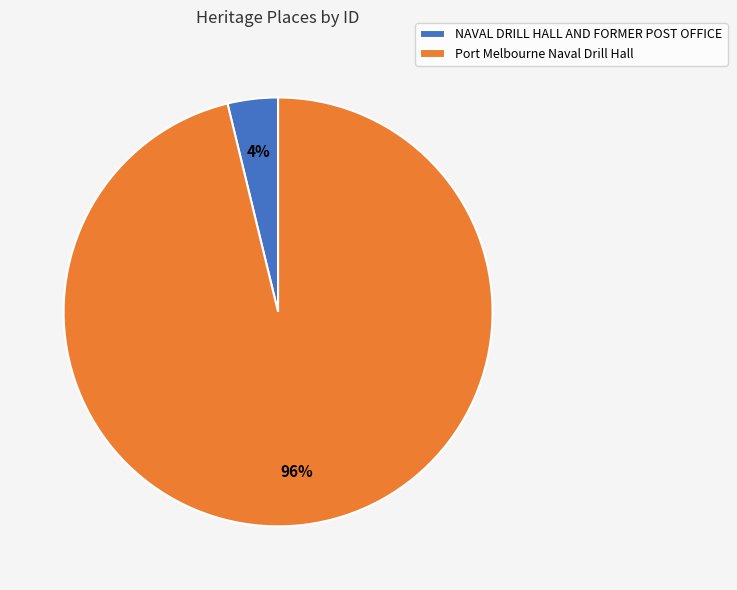

Which has a higher value, Port Melbourne Naval Drill Hall or NAVAL DRILL HALL AND FORMER POST OFFICE?

Port Melbourne Naval Drill Hall